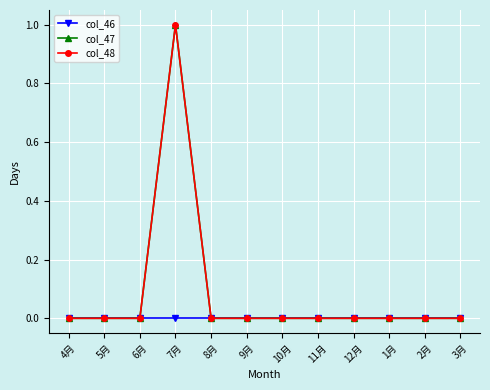

How many interior local peaks does the col_47 series have?

1